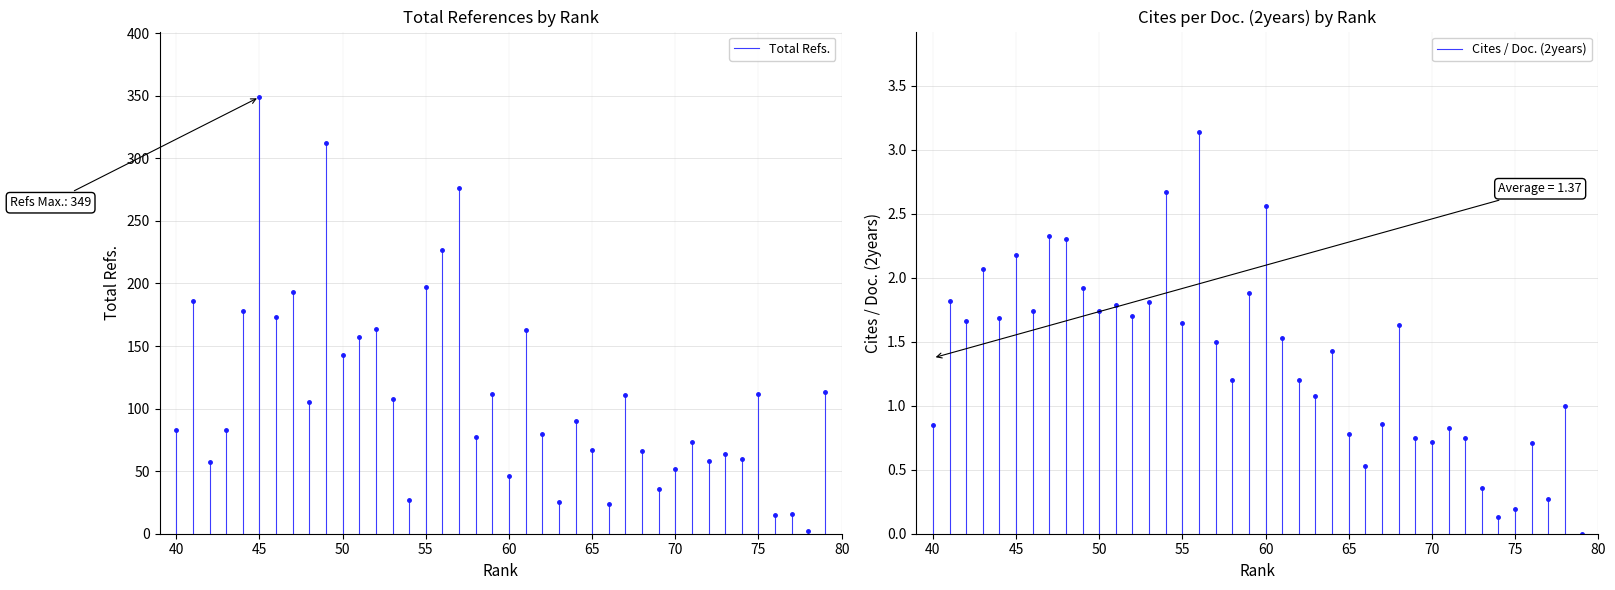

Which series has the largest range (max minus min)?

Total Refs.